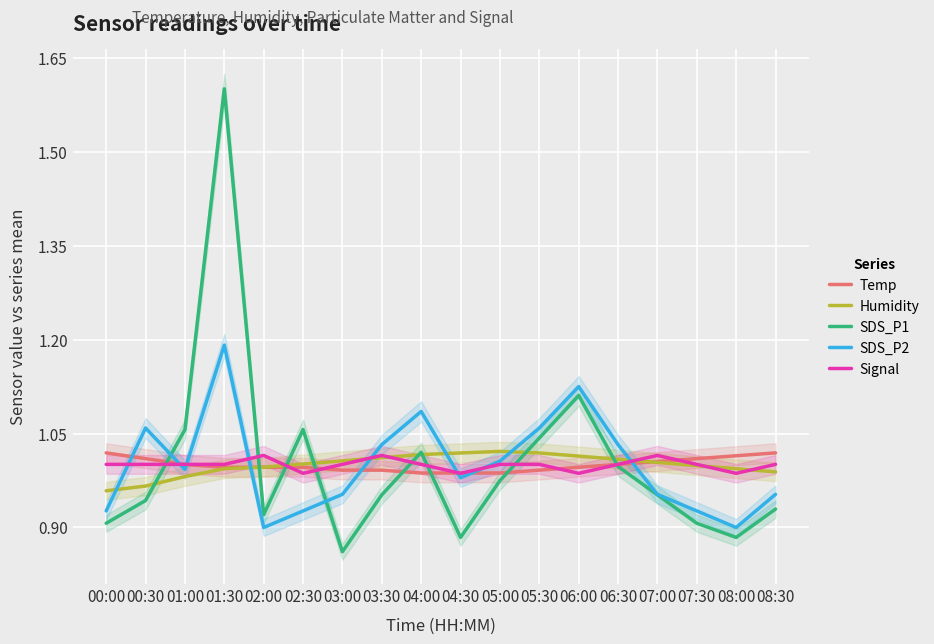

Between 00:00 and 07:30, which series saw the biggest shift?

Humidity